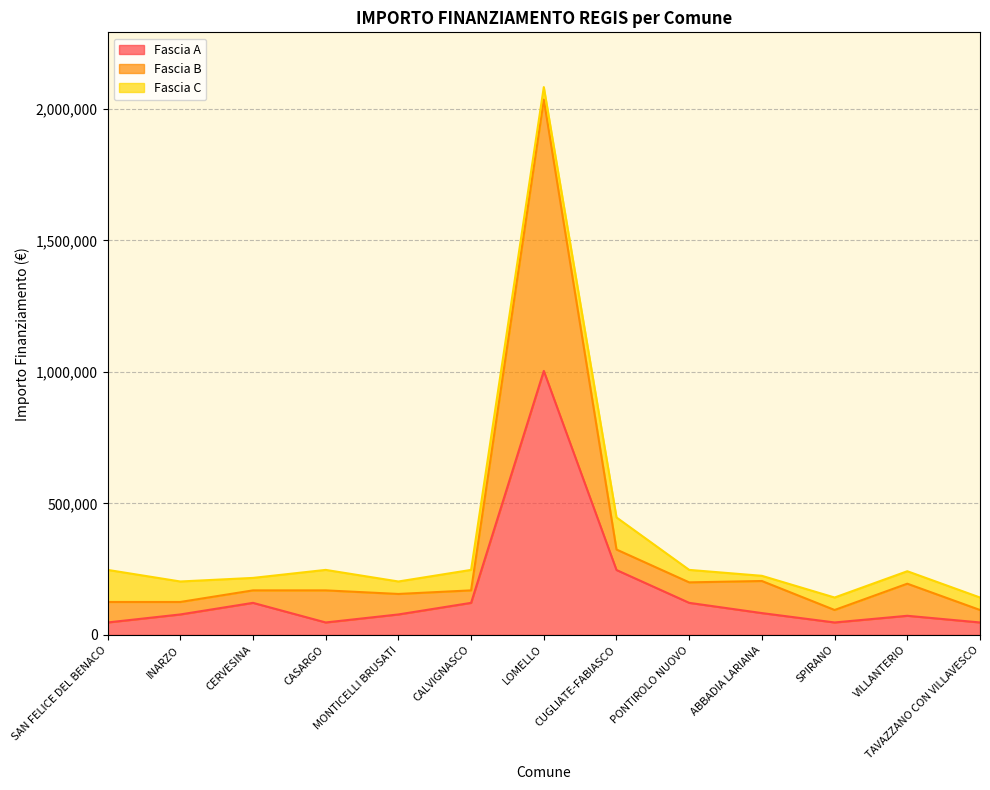

At which category is the sum across all series the highest?

LOMELLO